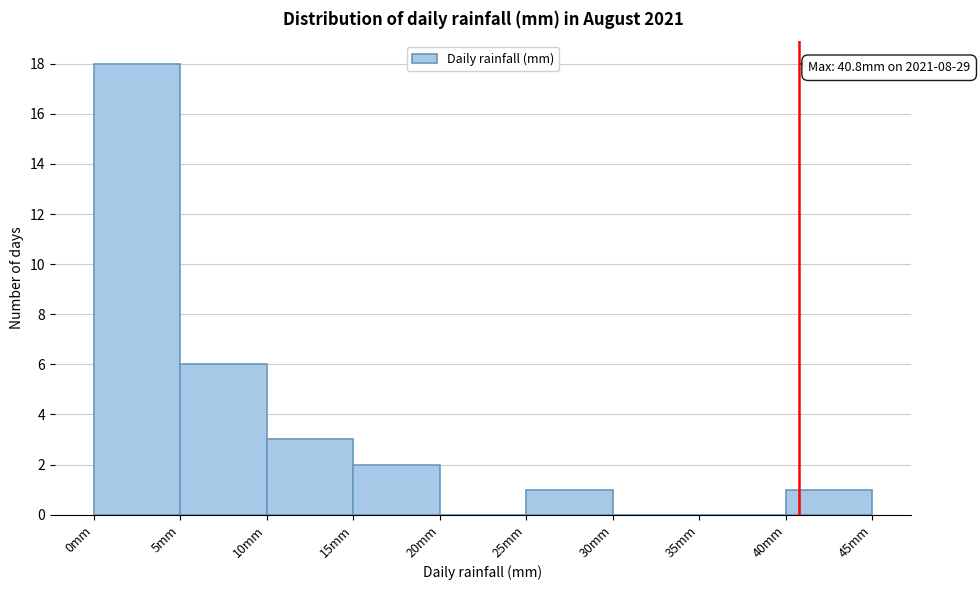

Which range on the x-axis has the tallest bar?

0 to 5